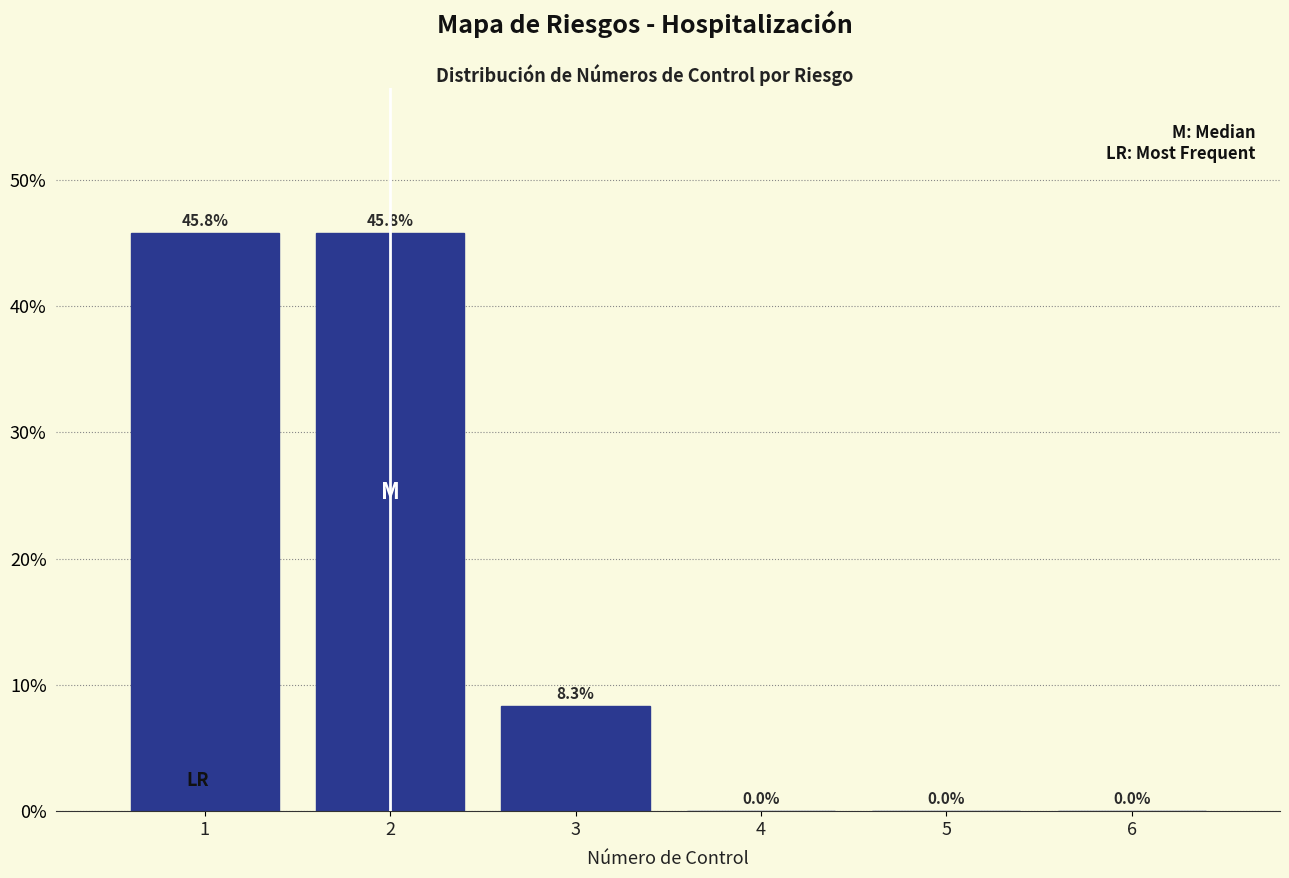

Reading left to right, list every bar in this chart as the range it spans on the x-axis followed by its height.

0.5 to 1.5: 45.8
1.5 to 2.5: 45.8
2.5 to 3.5: 8.3
3.5 to 4.5: 0.0
4.5 to 5.5: 0.0
5.5 to 6.5: 0.0